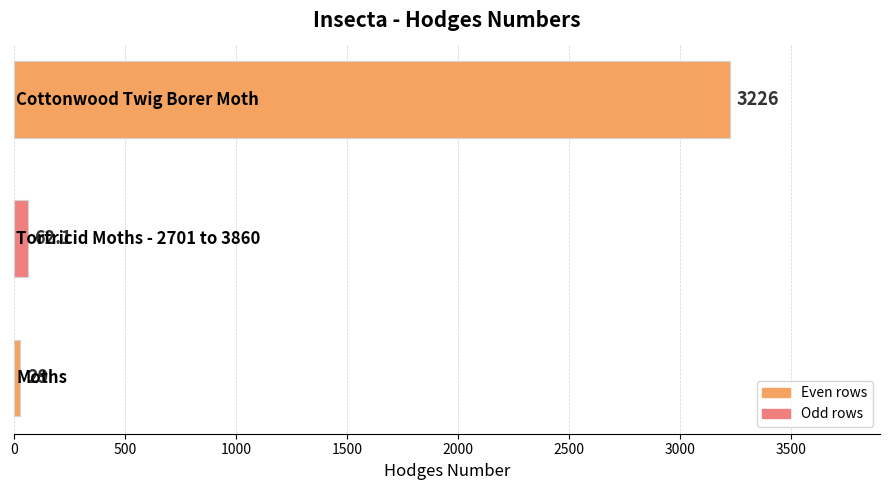

What is the minimum value shown in the chart?

29.0